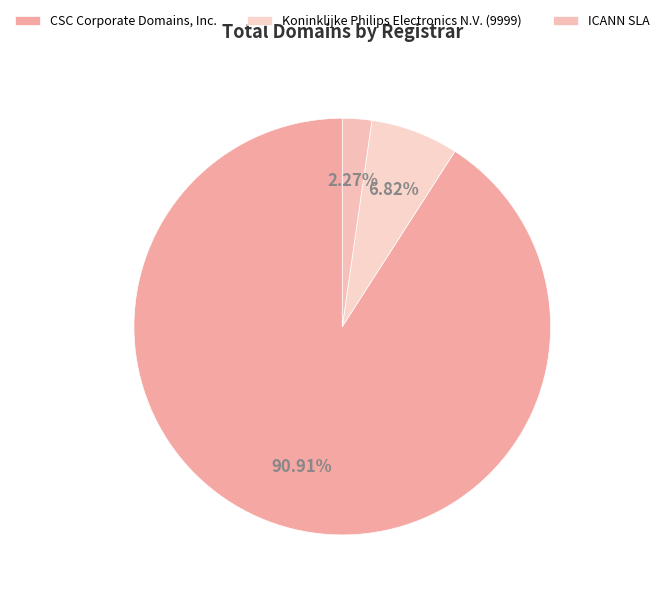

What is the total percentage of ICANN SLA and CSC Corporate Domains, Inc.?

93.2%